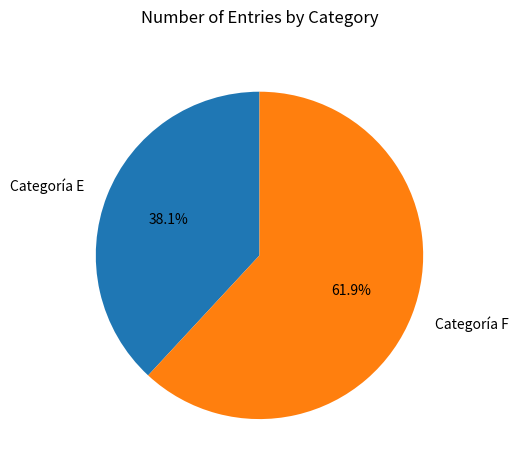

Rank the categories by value from lowest to highest.

Categoría E, Categoría F